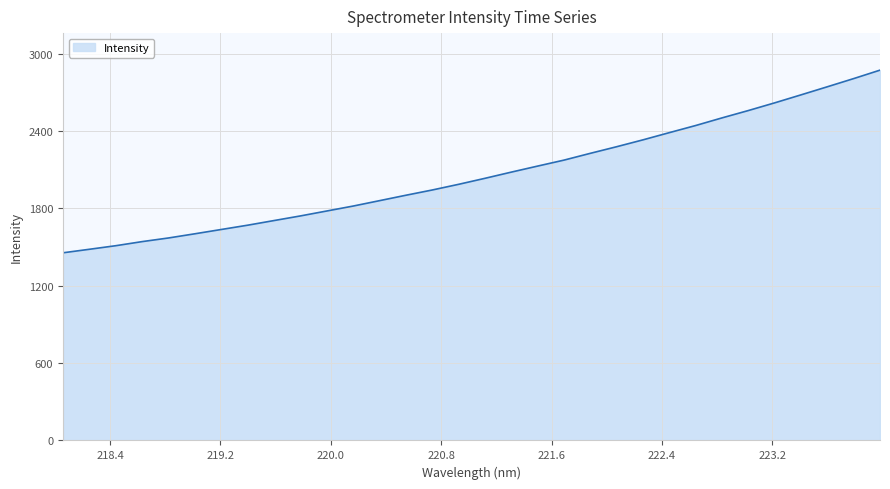

What is the difference between the second highest and second lowest values?

1324.2